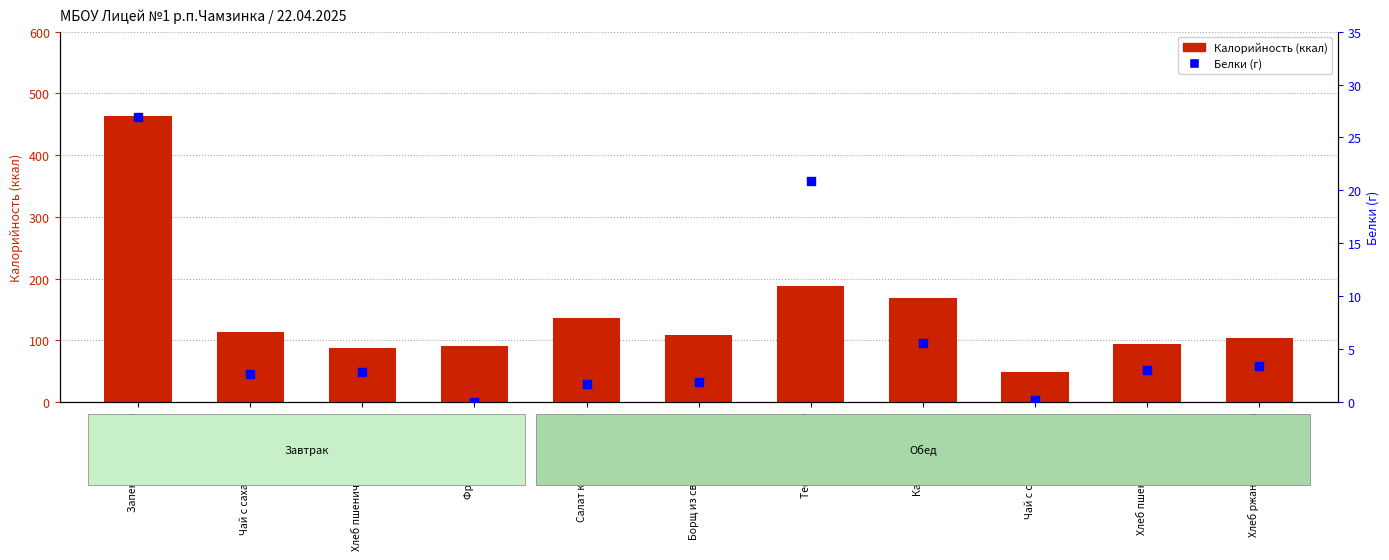

What are all the series names shown in the legend?

Калорийность, Белки